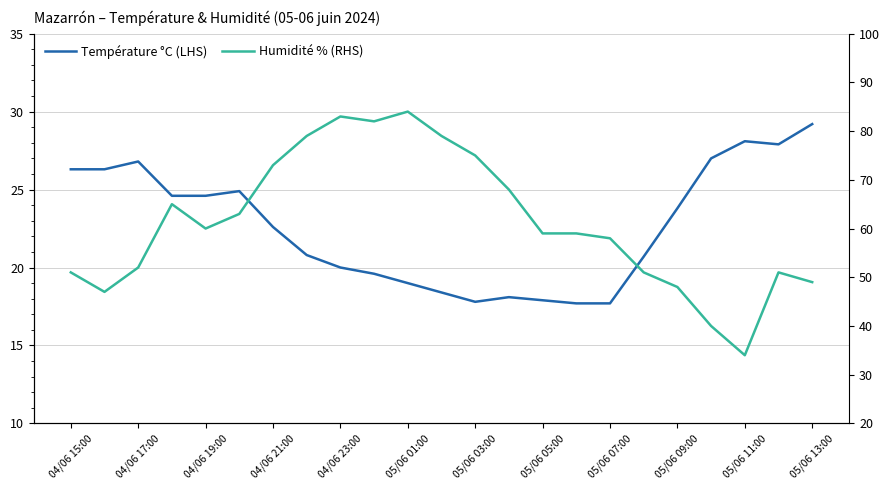

What is the maximum value shown in the chart?

84.0